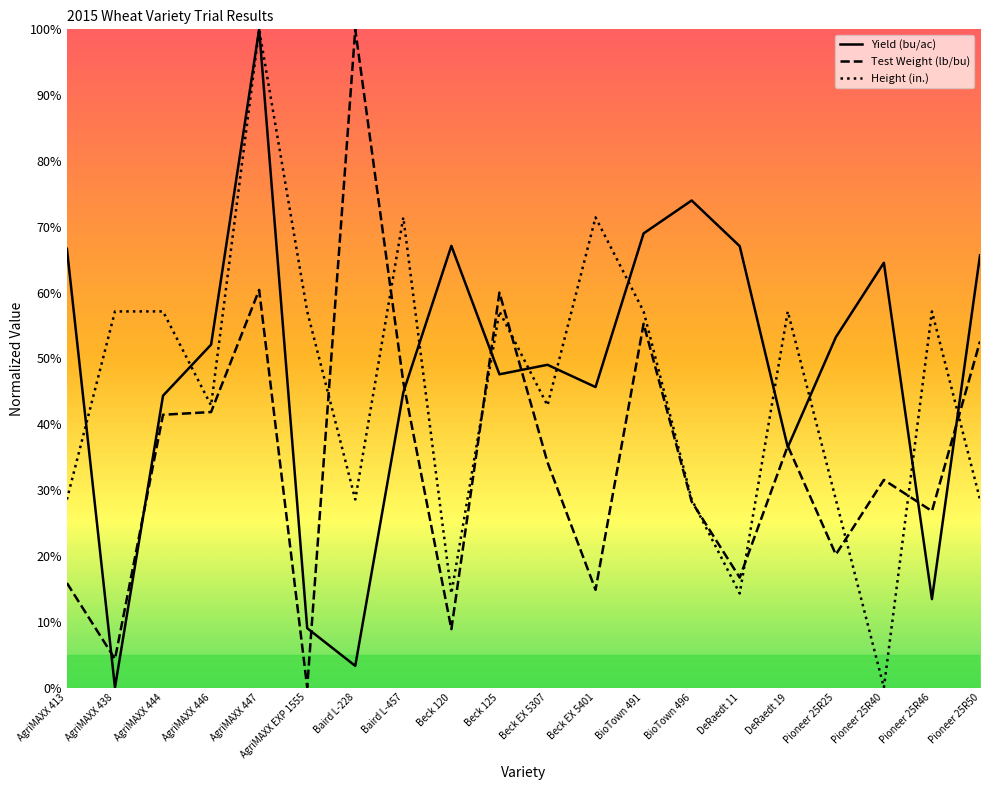

True or false: Height (in.) and Test Weight (lb/bu) cross at least once.

True